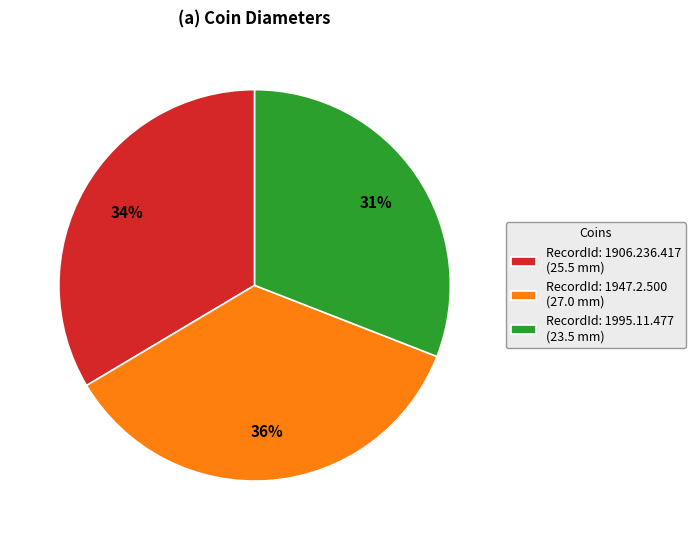

How many segments does this pie chart have?

3